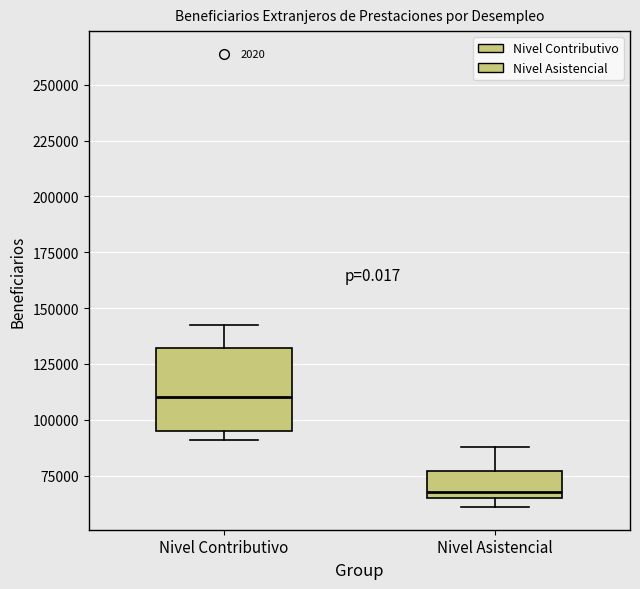

Reading left to right, transcribe this box plot: for each box, give where its median line is, the range the box spans, and where its two whiskers end, as read against the y-axis. The values are not printed on the chart, so give them approximately, as read against the axis.

Nivel Contributivo: median 110000, box 95000 to 130000, whiskers 90000 to 140000
Nivel Asistencial: median 65000 (just above the box's lower edge), box 65000 to 75000, whiskers 60000 to 90000